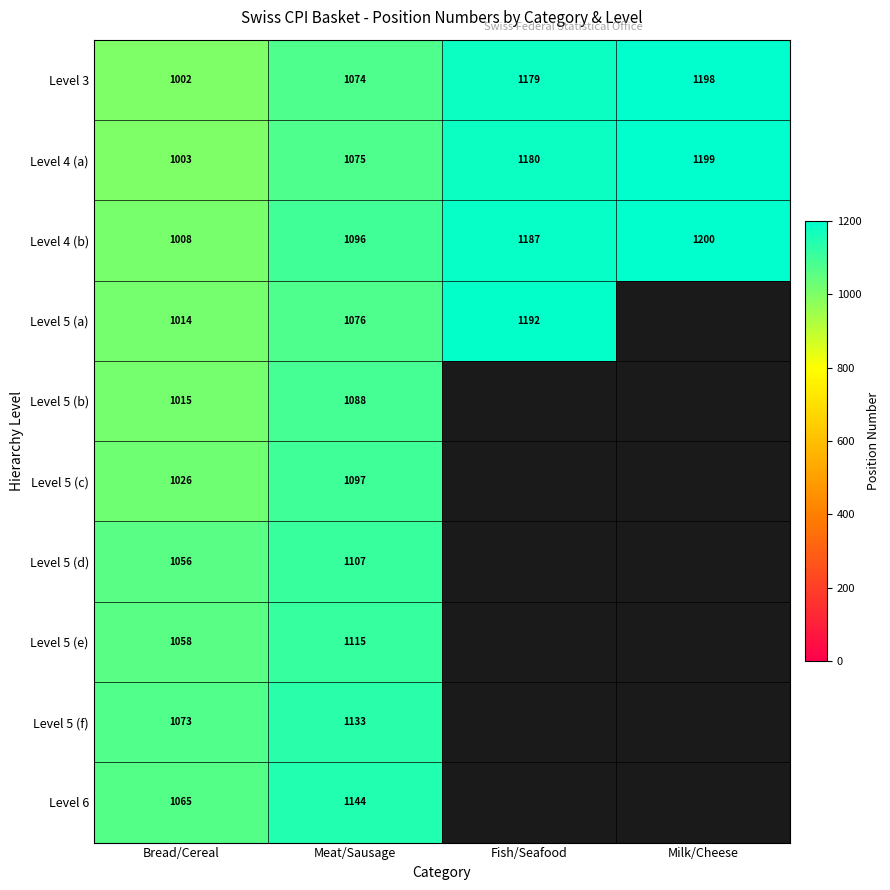

What is the total value across all series at Meat/Sausage?

11005